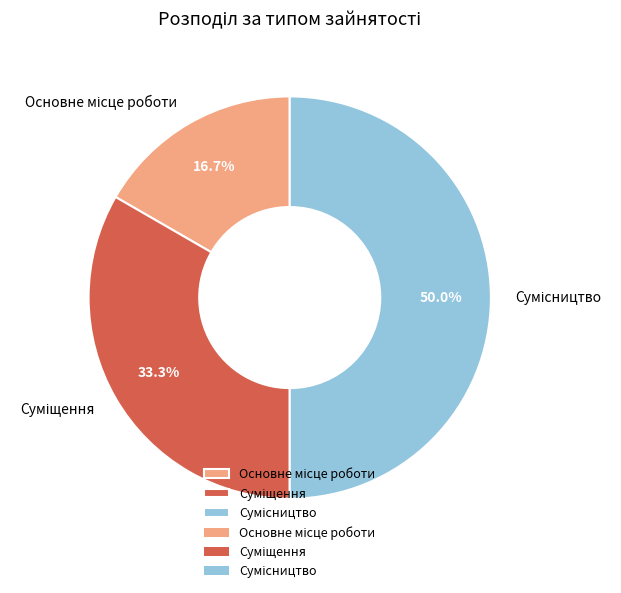

How many slices are in this pie chart?

3